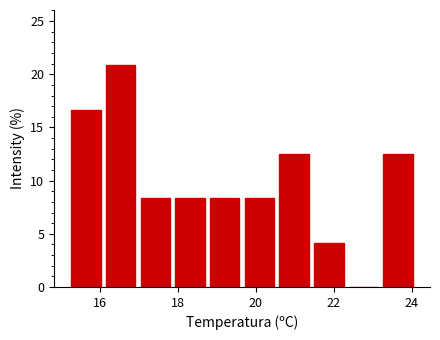

Reading left to right, transcribe this chart: for each bar, give the range it covers on the x-axis and its height. Neither the bar edges nor the heights are printed on the chart, so give them approximately, as read against the axes.

15.2 to 16.0: 16.5
16.0 to 17.0: 21.0
17.0 to 17.8: 8.5
17.8 to 18.8: 8.5
18.8 to 19.6: 8.5
19.6 to 20.6: 8.5
20.6 to 21.4: 12.5
21.4 to 22.4: 4.0
22.4 to 23.2: 0
23.2 to 24.2: 12.5